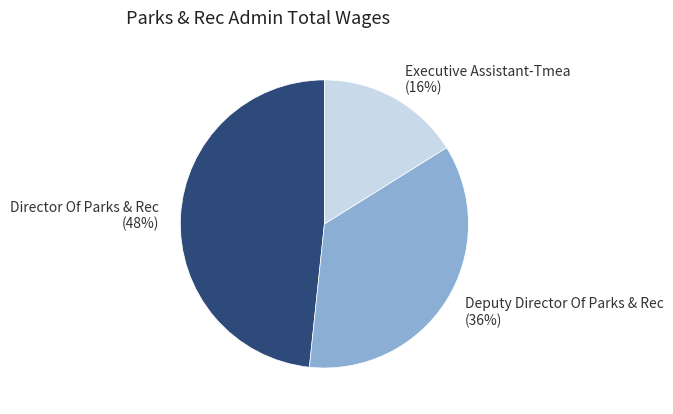

Is there a majority slice in this chart?

No